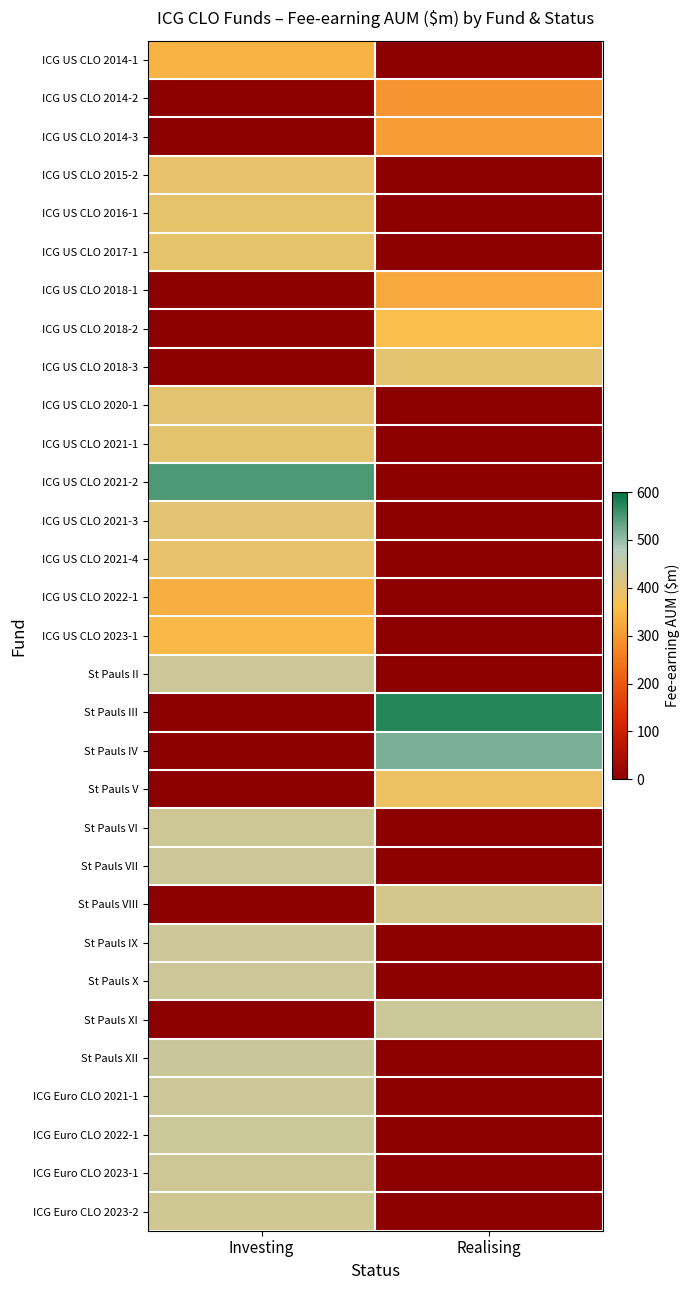

At Investing, list the series in order from smallest to largest.

ICG US CLO 2014-2, ICG US CLO 2014-3, ICG US CLO 2018-1, ICG US CLO 2018-2, ICG US CLO 2018-3, St Pauls III, St Pauls IV, St Pauls V, St Pauls VIII, St Pauls XI, ICG US CLO 2022-1, ICG US CLO 2014-1, ICG US CLO 2023-1, ICG US CLO 2015-2, ICG US CLO 2021-4, ICG US CLO 2016-1, ICG US CLO 2017-1, ICG US CLO 2021-1, ICG US CLO 2020-1, ICG US CLO 2021-3, ICG Euro CLO 2023-2, St Pauls VI, ICG Euro CLO 2023-1, St Pauls II, St Pauls VII, St Pauls IX, St Pauls X, ICG Euro CLO 2021-1, ICG Euro CLO 2022-1, St Pauls XII, ICG US CLO 2021-2